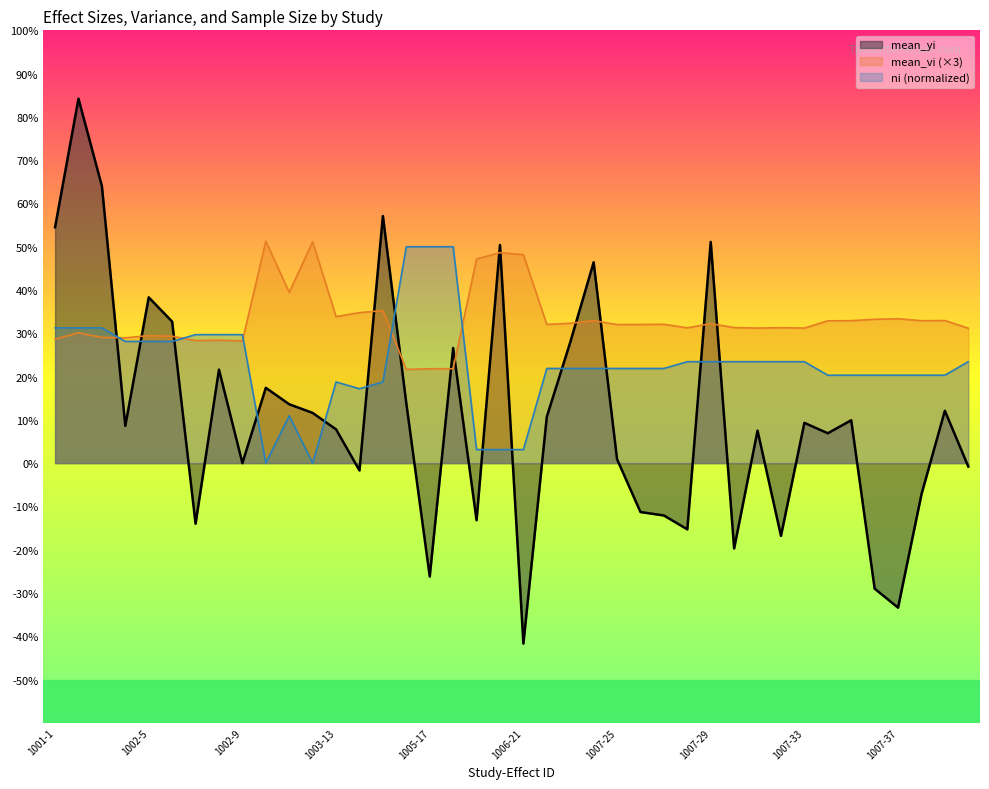

At 1007-38, list the series in order from largest to smallest.

mean_vi, ni, mean_yi